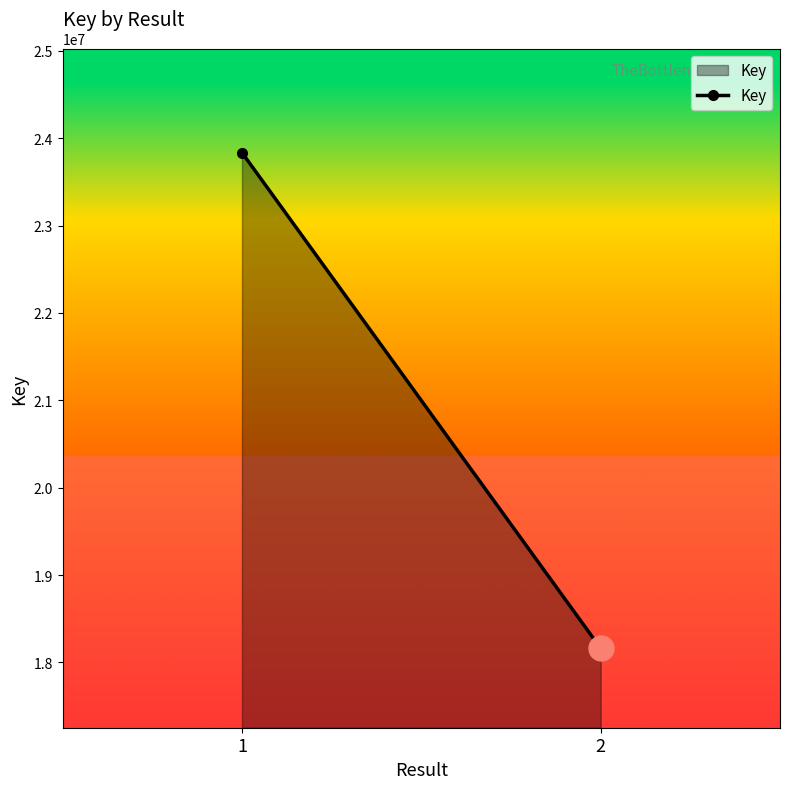

What is the value of the 2nd point from the left?

18161122